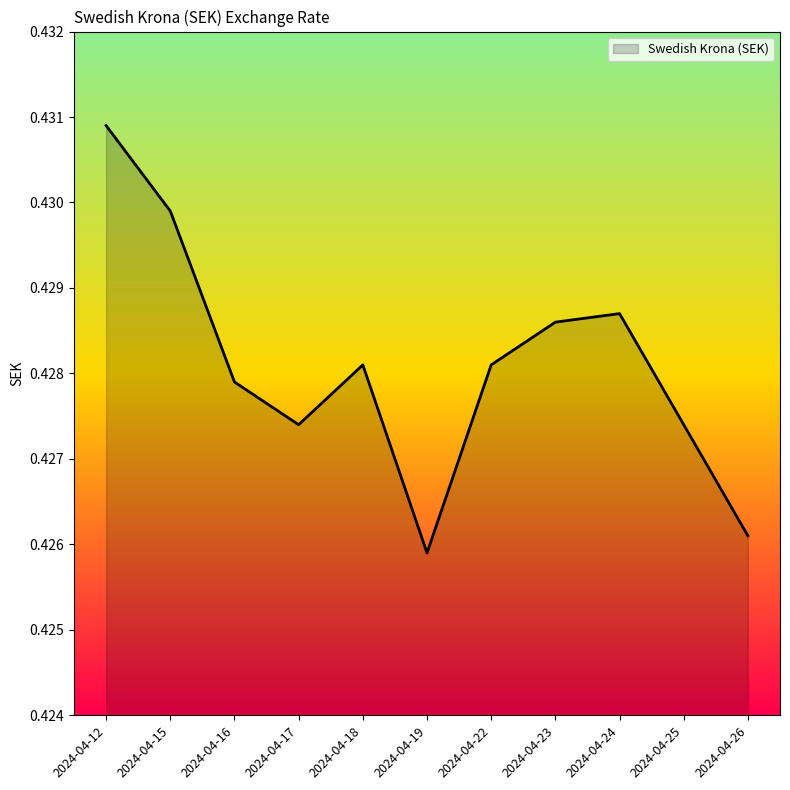

At which category does the data reach its first local peak?

2024-04-18